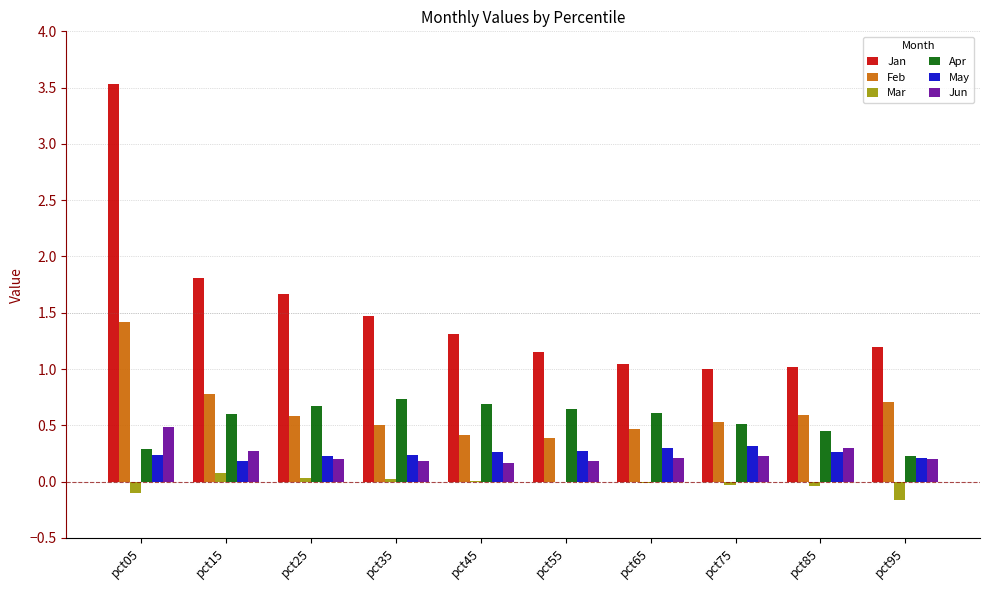

Which series has the largest total across all categories?

Jan